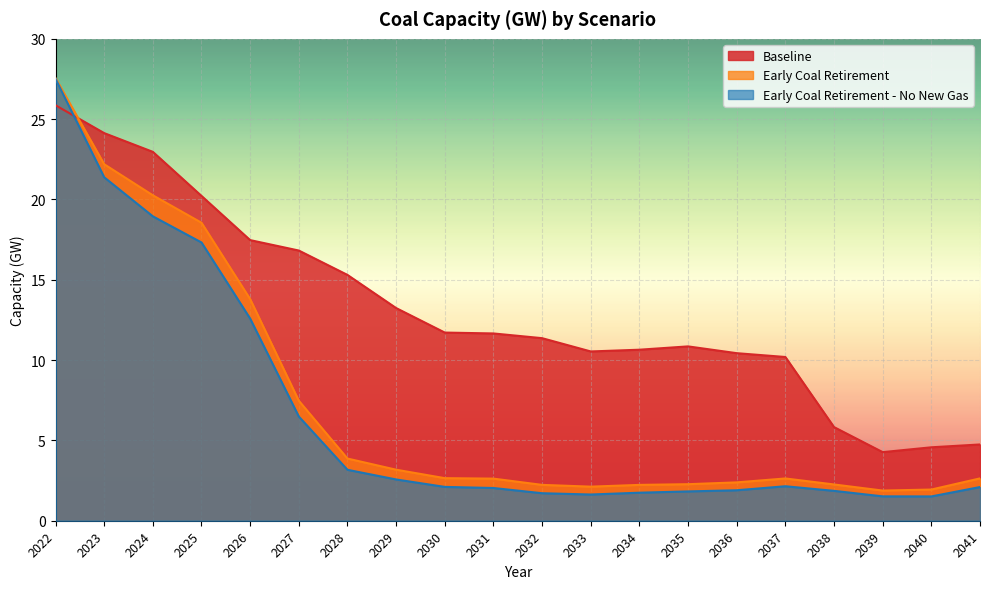

Reading left to right, transcribe all the data shown in this chart.

Baseline: 2022=25.9	2023=24.1	2024=23.0	2025=20.2	2026=17.5	2027=16.8	2028=15.3	2029=13.2	2030=11.7	2031=11.7	2032=11.4	2033=10.5	2034=10.6	2035=10.9	2036=10.4	2037=10.2	2038=5.8	2039=4.3	2040=4.6	2041=4.7
Early Coal Retirement: 2022=27.6	2023=22.2	2024=20.3	2025=18.6	2026=13.8	2027=7.5	2028=3.9	2029=3.2	2030=2.7	2031=2.6	2032=2.2	2033=2.1	2034=2.2	2035=2.3	2036=2.4	2037=2.6	2038=2.3	2039=1.9	2040=1.9	2041=2.6
Early Coal Retirement - No New Gas: 2022=27.5	2023=21.4	2024=19.0	2025=17.3	2026=12.6	2027=6.5	2028=3.2	2029=2.6	2030=2.1	2031=2.0	2032=1.7	2033=1.6	2034=1.7	2035=1.8	2036=1.9	2037=2.1	2038=1.9	2039=1.5	2040=1.5	2041=2.1